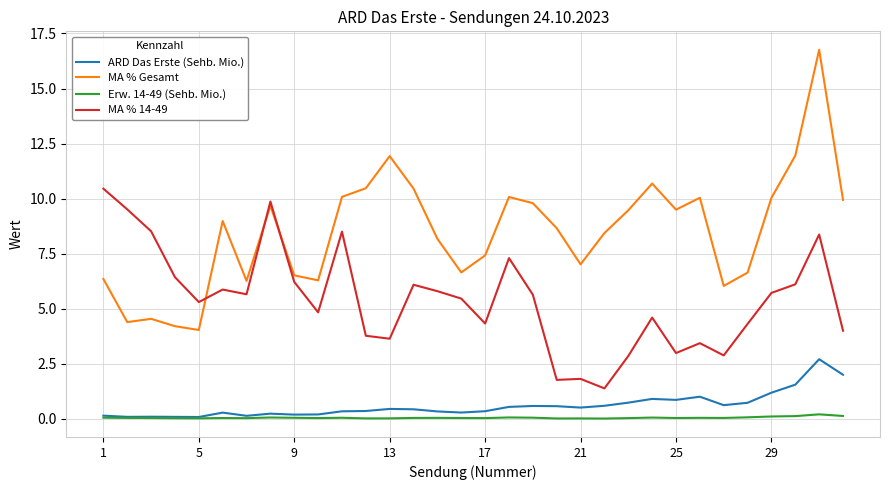

True or false: MA % Gesamt and Erw. 14-49 (Sehb. Mio.) intersect in this chart.

False